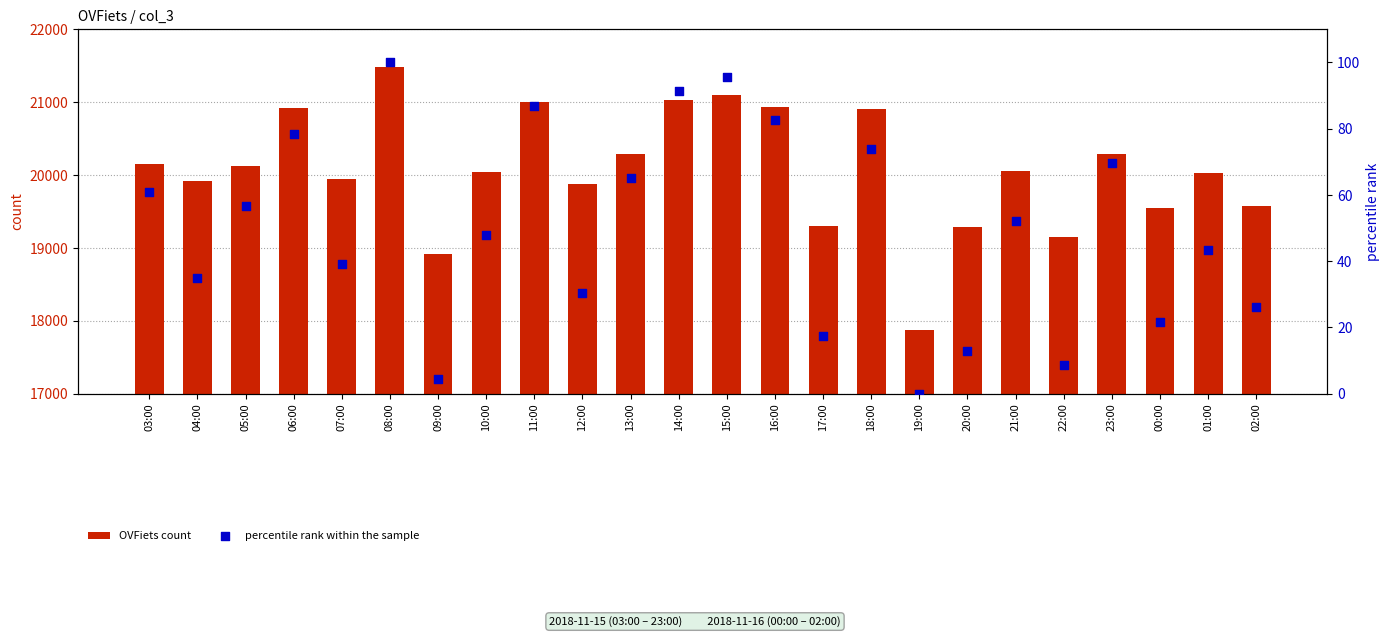

Is the value of OVFiets count at 14:00 greater than the value of percentile rank within the sample at 10:00?

Yes